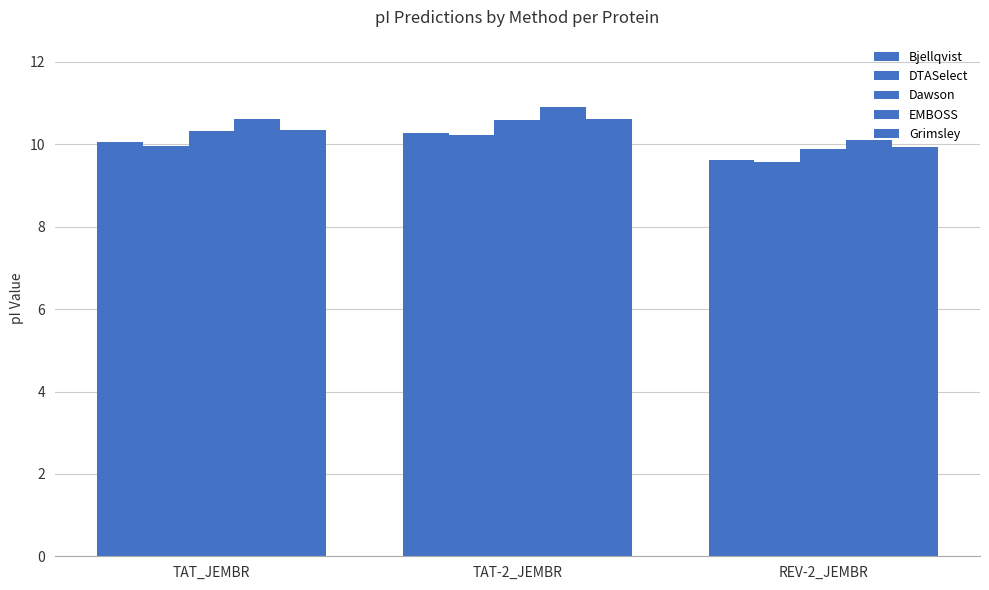

Which has a higher value, REV-2_JEMBR or TAT-2_JEMBR?

TAT-2_JEMBR